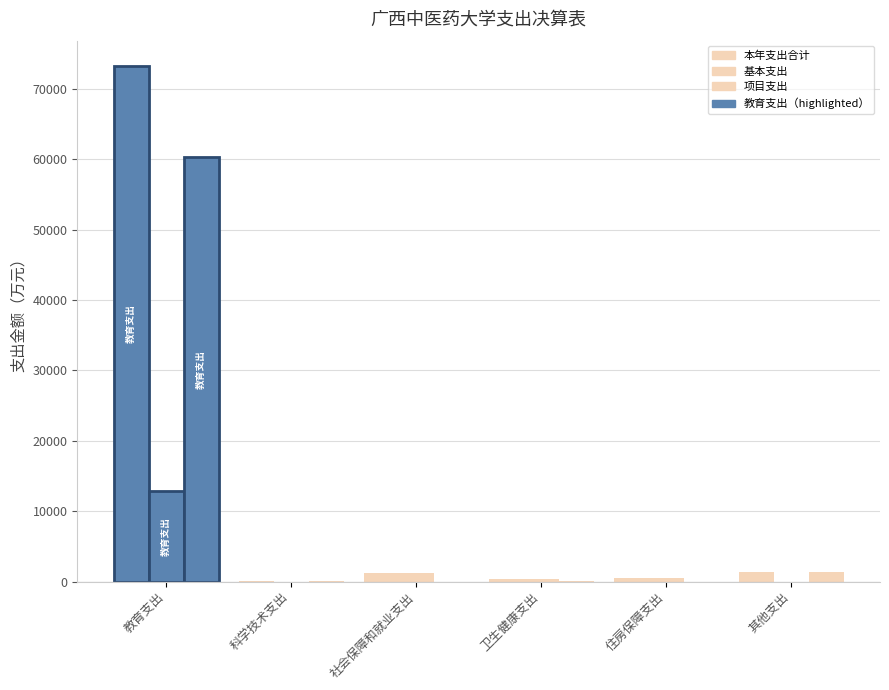

At which category is the sum across all series the highest?

教育支出